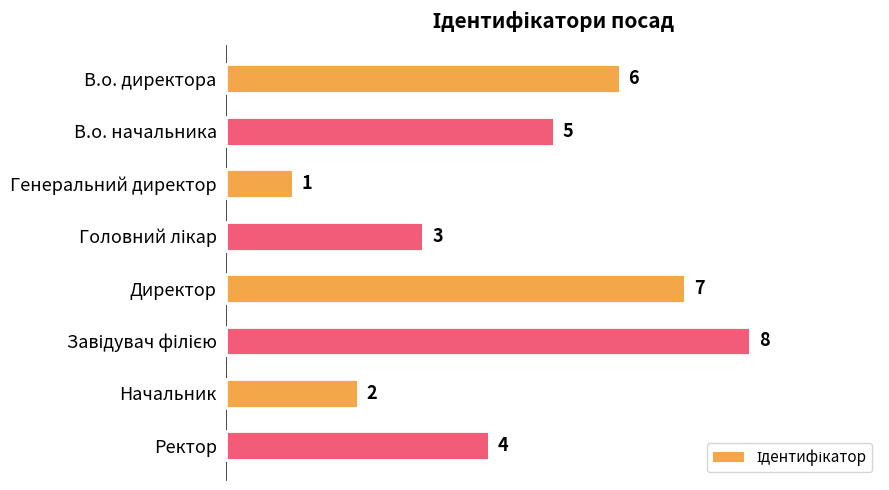

Which label corresponds to the smallest value in the chart?

Генеральний директор